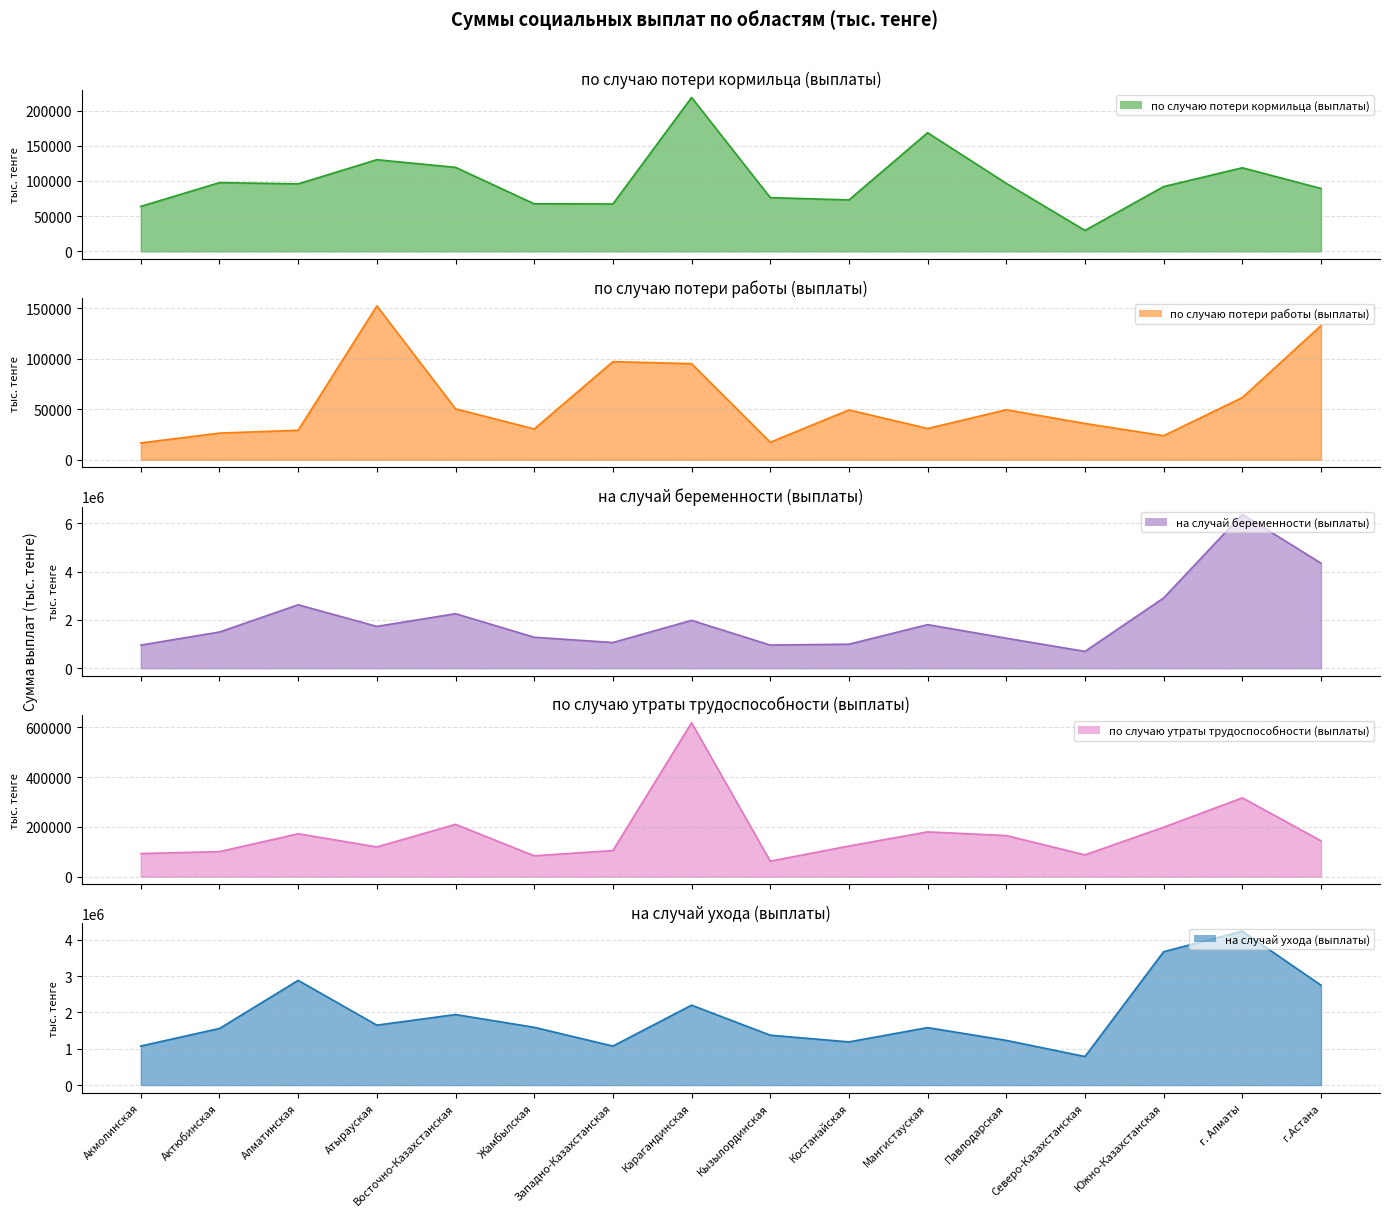

Is the value of на случай беременности (выплаты) at Атырауская greater than the value of на случай ухода (выплаты) at г. Алматы?

No